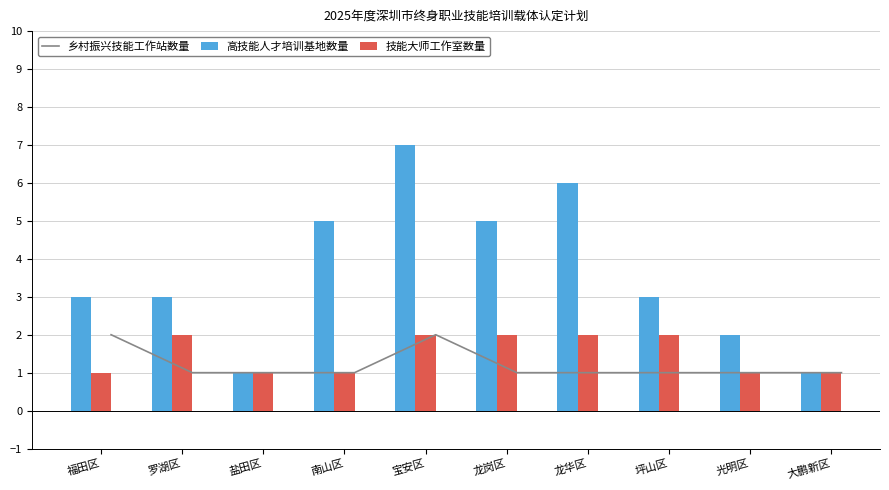

Is the value of 技能大师工作室数量 at 龙华区 greater than the value of 高技能人才培训基地数量 at 南山区?

No